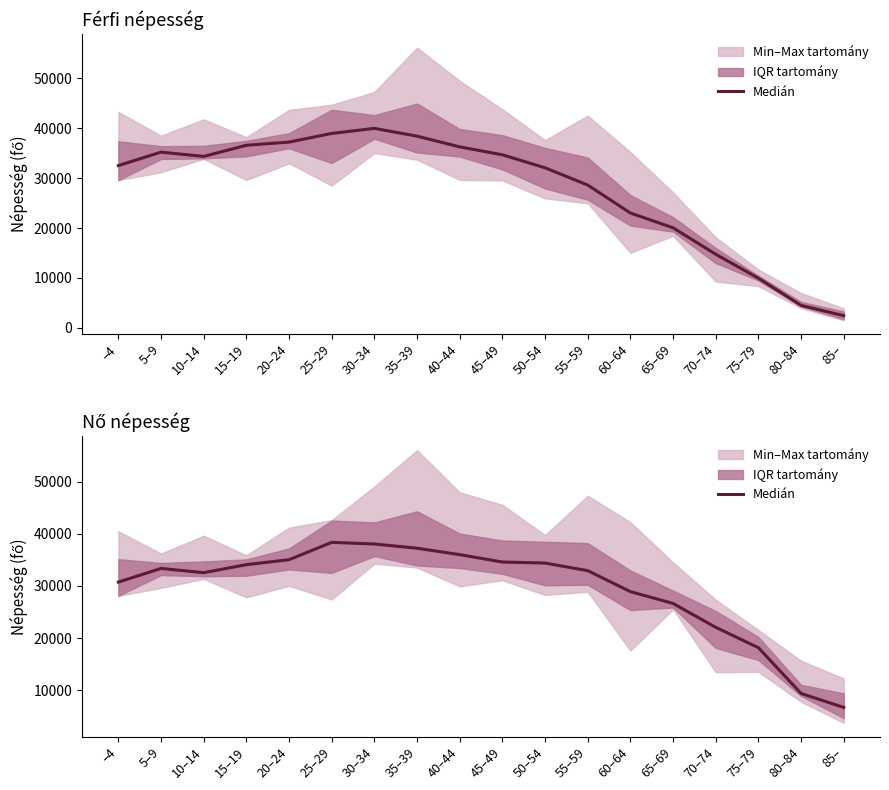

What is the change in value from 35–39 to 60–64?

-8325.5